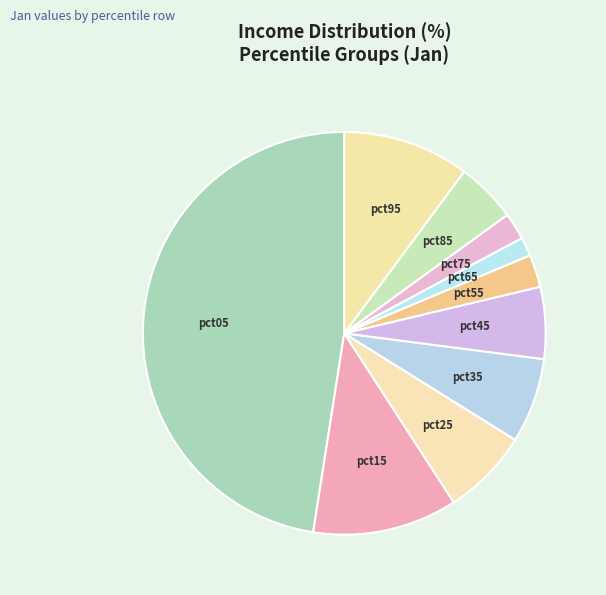

The pct45 slice represents 6% of the pie. True or false?

True